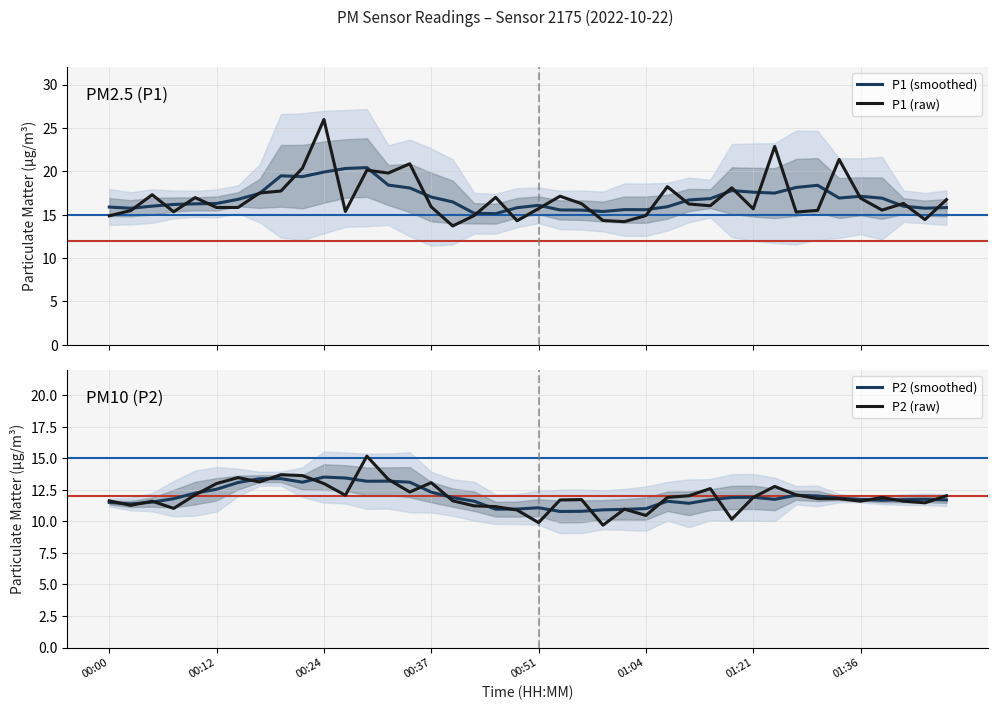

Does the chart display data point markers on the line(s)?

No